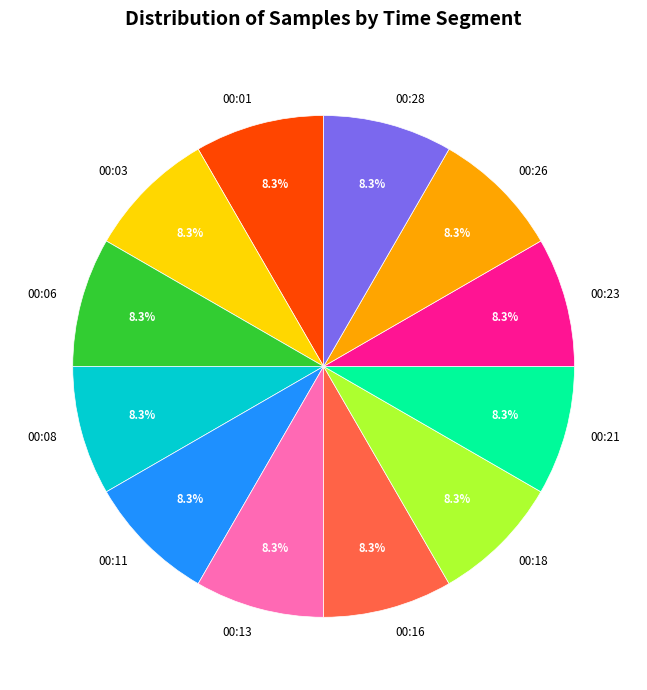

Count the number of slices in the pie.

12